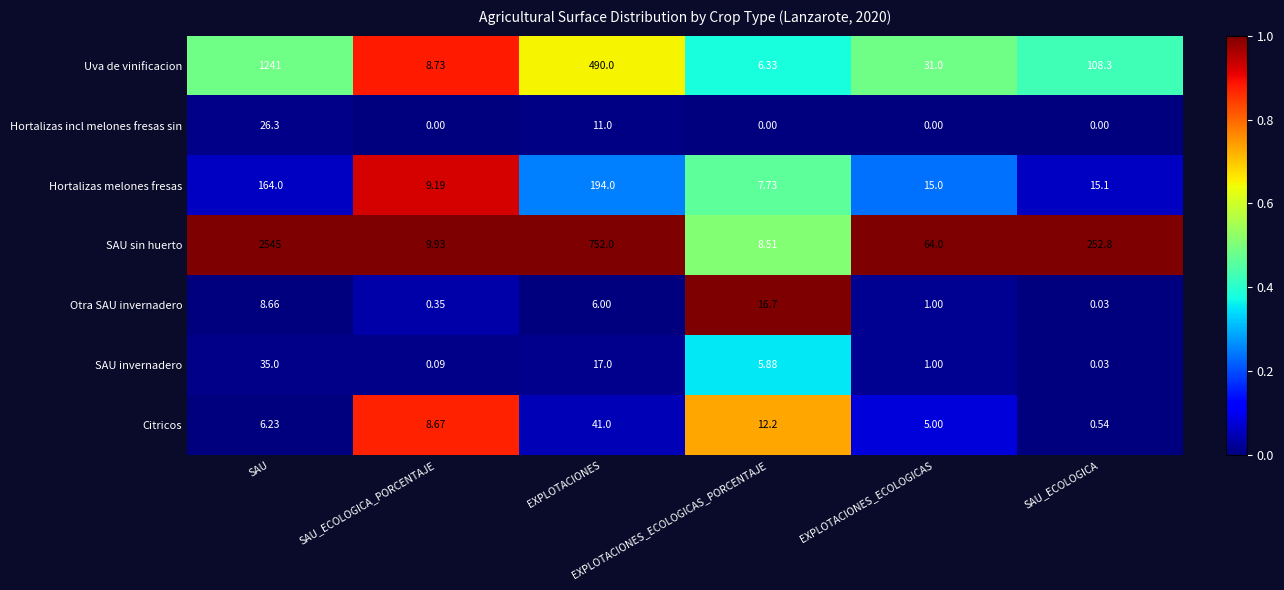

Between SAU and SAU_ECOLOGICA_PORCENTAJE, which series saw the biggest shift?

SAU sin huerto